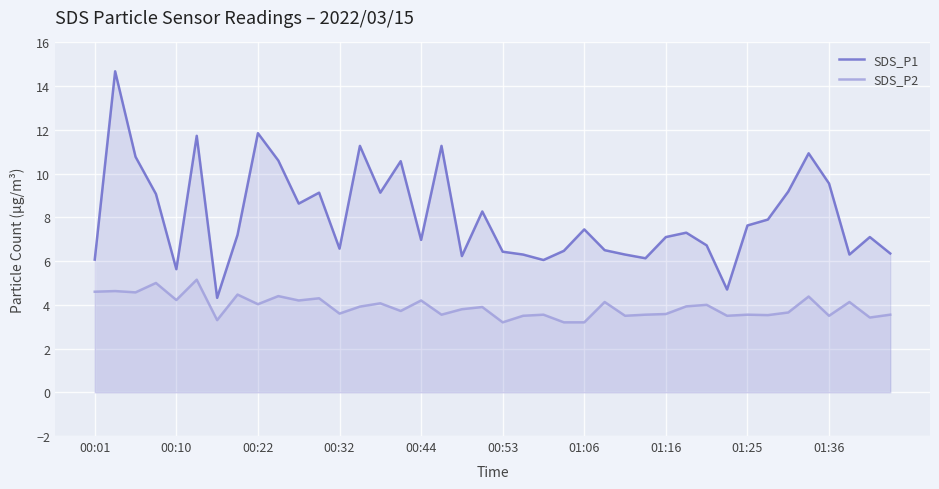

True or false: SDS_P1 and SDS_P2 intersect in this chart.

False